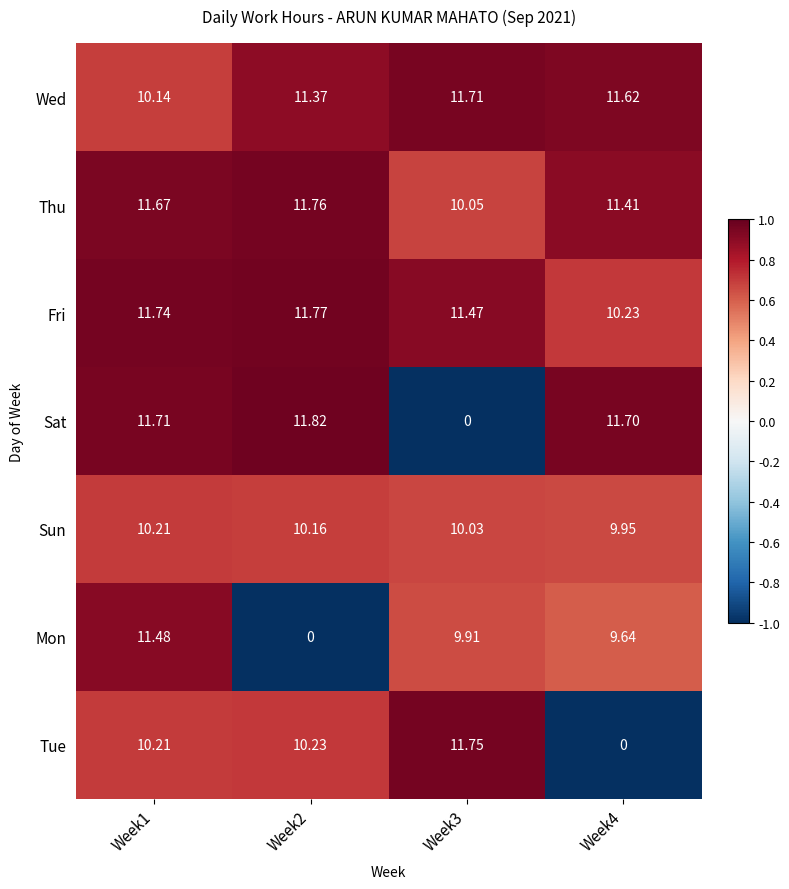

Which series changed the most between Week2 and Week3?

Sat